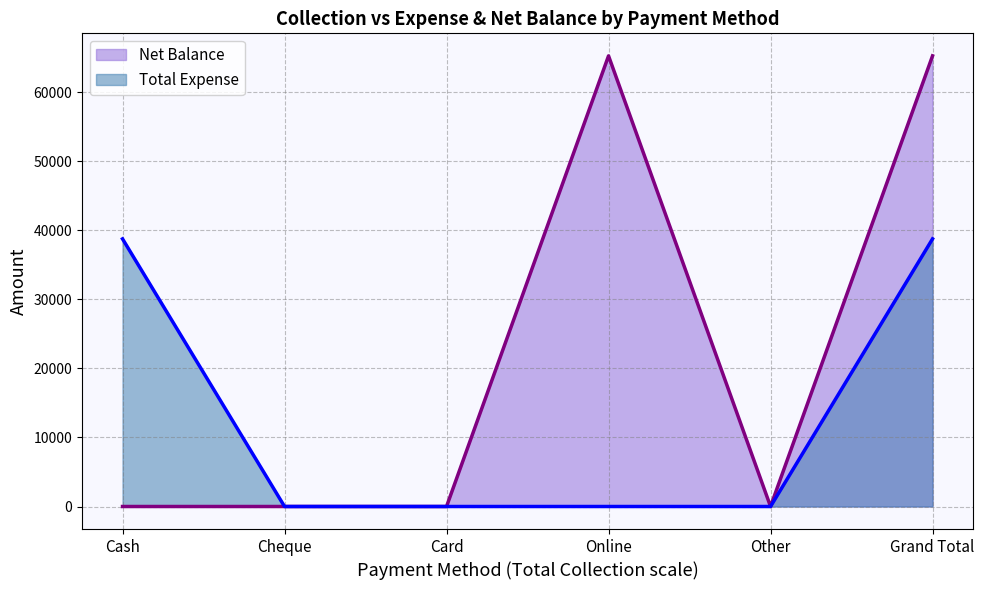

What is the sum of all Total Expense values?

77500